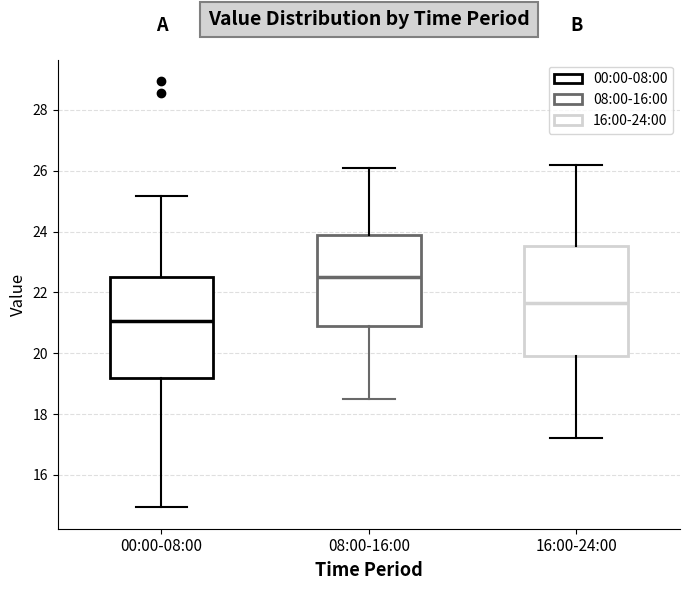

Reading left to right, transcribe this box plot: for each box, give where its median line is, the range the box spans, and where its two whiskers end, as read against the y-axis. The values are not printed on the chart, so give them approximately, as read against the axis.

00:00-08:00: median 21.0, box 19.2 to 22.6, whiskers 15.0 to 25.2
08:00-16:00: median 22.6, box 21.0 to 24.0, whiskers 18.6 to 26.2
16:00-24:00: median 21.6, box 20.0 to 23.6, whiskers 17.2 to 26.2